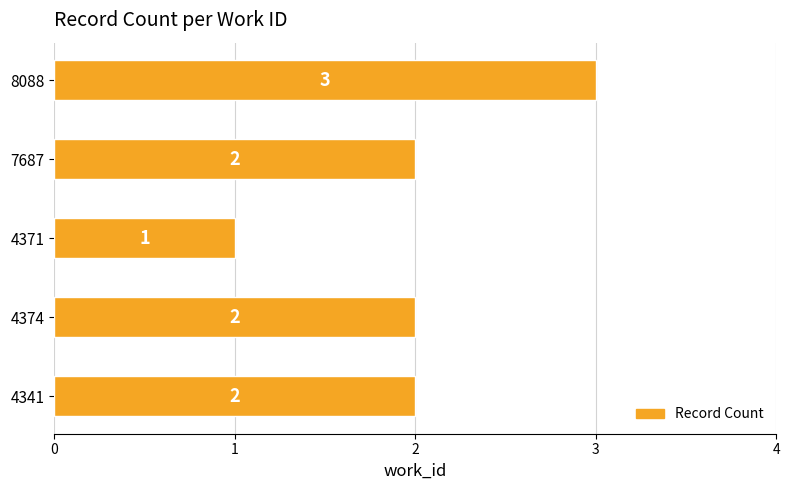

What is the sum of all values?

10